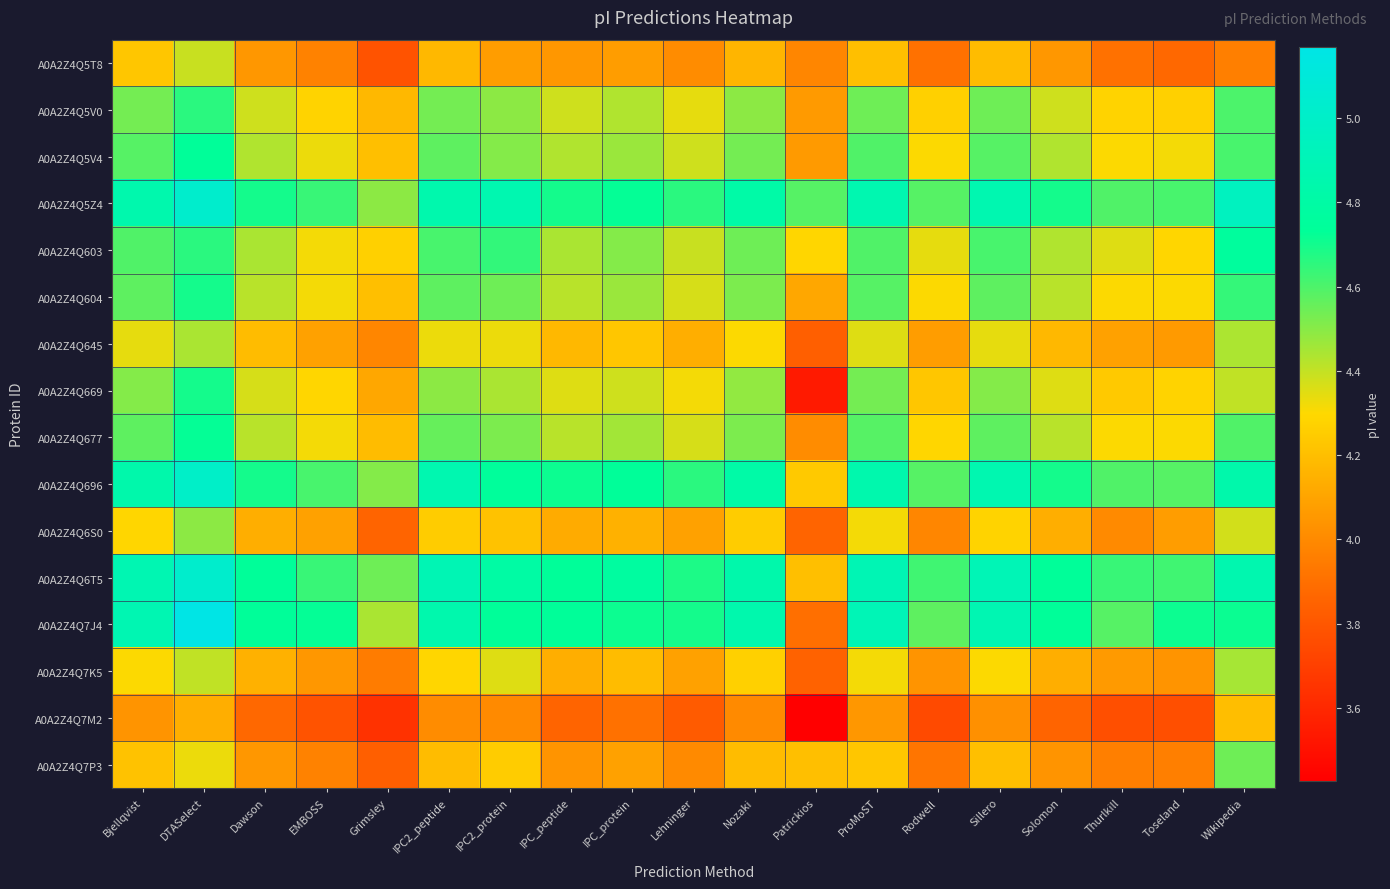

Reading left to right, transcribe all the data shown in this chart.

A0A2Z4Q5T8: Bjellqvist=4.2	DTASelect=4.4	Dawson=4.0	EMBOSS=4.0	Grimsley=3.8	IPC2_peptide=4.2	IPC2_protein=4.1	IPC_peptide=4.0	IPC_protein=4.1	Lehninger=4.0	Nozaki=4.2	Patrickios=4.0	ProMoST=4.2	Rodwell=3.9	Sillero=4.2	Solomon=4.0	Thurlkill=3.9	Toseland=3.9	Wikipedia=4.0
A0A2Z4Q5V0: Bjellqvist=4.5	DTASelect=4.7	Dawson=4.4	EMBOSS=4.3	Grimsley=4.2	IPC2_peptide=4.5	IPC2_protein=4.5	IPC_peptide=4.4	IPC_protein=4.4	Lehninger=4.3	Nozaki=4.5	Patrickios=4.1	ProMoST=4.5	Rodwell=4.3	Sillero=4.5	Solomon=4.4	Thurlkill=4.3	Toseland=4.3	Wikipedia=4.6
A0A2Z4Q5V4: Bjellqvist=4.6	DTASelect=4.7	Dawson=4.4	EMBOSS=4.3	Grimsley=4.2	IPC2_peptide=4.6	IPC2_protein=4.5	IPC_peptide=4.4	IPC_protein=4.5	Lehninger=4.4	Nozaki=4.5	Patrickios=4.1	ProMoST=4.6	Rodwell=4.3	Sillero=4.6	Solomon=4.4	Thurlkill=4.3	Toseland=4.3	Wikipedia=4.6
A0A2Z4Q5Z4: Bjellqvist=4.9	DTASelect=5.0	Dawson=4.7	EMBOSS=4.6	Grimsley=4.5	IPC2_peptide=4.9	IPC2_protein=4.9	IPC_peptide=4.7	IPC_protein=4.7	Lehninger=4.7	Nozaki=4.8	Patrickios=4.6	ProMoST=4.9	Rodwell=4.6	Sillero=4.9	Solomon=4.7	Thurlkill=4.6	Toseland=4.6	Wikipedia=5.0
A0A2Z4Q603: Bjellqvist=4.6	DTASelect=4.7	Dawson=4.4	EMBOSS=4.3	Grimsley=4.3	IPC2_peptide=4.6	IPC2_protein=4.6	IPC_peptide=4.4	IPC_protein=4.5	Lehninger=4.4	Nozaki=4.5	Patrickios=4.3	ProMoST=4.6	Rodwell=4.3	Sillero=4.6	Solomon=4.4	Thurlkill=4.4	Toseland=4.3	Wikipedia=4.8
A0A2Z4Q604: Bjellqvist=4.6	DTASelect=4.7	Dawson=4.4	EMBOSS=4.3	Grimsley=4.2	IPC2_peptide=4.6	IPC2_protein=4.5	IPC_peptide=4.4	IPC_protein=4.5	Lehninger=4.4	Nozaki=4.5	Patrickios=4.1	ProMoST=4.6	Rodwell=4.3	Sillero=4.6	Solomon=4.4	Thurlkill=4.3	Toseland=4.3	Wikipedia=4.6
A0A2Z4Q645: Bjellqvist=4.3	DTASelect=4.4	Dawson=4.2	EMBOSS=4.1	Grimsley=4.0	IPC2_peptide=4.3	IPC2_protein=4.3	IPC_peptide=4.2	IPC_protein=4.2	Lehninger=4.1	Nozaki=4.3	Patrickios=3.8	ProMoST=4.4	Rodwell=4.1	Sillero=4.3	Solomon=4.2	Thurlkill=4.1	Toseland=4.1	Wikipedia=4.4
A0A2Z4Q669: Bjellqvist=4.5	DTASelect=4.7	Dawson=4.4	EMBOSS=4.3	Grimsley=4.1	IPC2_peptide=4.5	IPC2_protein=4.4	IPC_peptide=4.4	IPC_protein=4.4	Lehninger=4.3	Nozaki=4.5	Patrickios=3.5	ProMoST=4.5	Rodwell=4.2	Sillero=4.5	Solomon=4.4	Thurlkill=4.2	Toseland=4.3	Wikipedia=4.4
A0A2Z4Q677: Bjellqvist=4.6	DTASelect=4.7	Dawson=4.4	EMBOSS=4.3	Grimsley=4.2	IPC2_peptide=4.6	IPC2_protein=4.5	IPC_peptide=4.4	IPC_protein=4.5	Lehninger=4.4	Nozaki=4.5	Patrickios=4.0	ProMoST=4.6	Rodwell=4.3	Sillero=4.6	Solomon=4.4	Thurlkill=4.3	Toseland=4.3	Wikipedia=4.6
A0A2Z4Q696: Bjellqvist=4.8	DTASelect=5.0	Dawson=4.7	EMBOSS=4.6	Grimsley=4.5	IPC2_peptide=4.9	IPC2_protein=4.7	IPC_peptide=4.7	IPC_protein=4.7	Lehninger=4.7	Nozaki=4.8	Patrickios=4.2	ProMoST=4.9	Rodwell=4.6	Sillero=4.9	Solomon=4.7	Thurlkill=4.6	Toseland=4.6	Wikipedia=4.8
A0A2Z4Q6S0: Bjellqvist=4.3	DTASelect=4.5	Dawson=4.1	EMBOSS=4.1	Grimsley=3.9	IPC2_peptide=4.3	IPC2_protein=4.2	IPC_peptide=4.1	IPC_protein=4.2	Lehninger=4.1	Nozaki=4.3	Patrickios=3.9	ProMoST=4.3	Rodwell=4.0	Sillero=4.3	Solomon=4.1	Thurlkill=4.0	Toseland=4.1	Wikipedia=4.4
A0A2Z4Q6T5: Bjellqvist=4.9	DTASelect=5.0	Dawson=4.7	EMBOSS=4.6	Grimsley=4.5	IPC2_peptide=4.9	IPC2_protein=4.8	IPC_peptide=4.7	IPC_protein=4.8	Lehninger=4.7	Nozaki=4.8	Patrickios=4.2	ProMoST=4.9	Rodwell=4.6	Sillero=4.9	Solomon=4.7	Thurlkill=4.6	Toseland=4.6	Wikipedia=4.9
A0A2Z4Q7J4: Bjellqvist=4.9	DTASelect=5.2	Dawson=4.7	EMBOSS=4.7	Grimsley=4.4	IPC2_peptide=4.9	IPC2_protein=4.7	IPC_peptide=4.7	IPC_protein=4.7	Lehninger=4.7	Nozaki=4.9	Patrickios=3.9	ProMoST=4.9	Rodwell=4.6	Sillero=4.9	Solomon=4.7	Thurlkill=4.6	Toseland=4.7	Wikipedia=4.7
A0A2Z4Q7K5: Bjellqvist=4.3	DTASelect=4.4	Dawson=4.2	EMBOSS=4.0	Grimsley=3.9	IPC2_peptide=4.3	IPC2_protein=4.4	IPC_peptide=4.1	IPC_protein=4.2	Lehninger=4.1	Nozaki=4.3	Patrickios=3.8	ProMoST=4.3	Rodwell=4.0	Sillero=4.3	Solomon=4.1	Thurlkill=4.1	Toseland=4.0	Wikipedia=4.4
A0A2Z4Q7M2: Bjellqvist=4.0	DTASelect=4.1	Dawson=3.9	EMBOSS=3.8	Grimsley=3.6	IPC2_peptide=4.0	IPC2_protein=4.0	IPC_peptide=3.9	IPC_protein=3.9	Lehninger=3.8	Nozaki=4.0	Patrickios=3.4	ProMoST=4.0	Rodwell=3.7	Sillero=4.0	Solomon=3.9	Thurlkill=3.8	Toseland=3.8	Wikipedia=4.2
A0A2Z4Q7P3: Bjellqvist=4.2	DTASelect=4.3	Dawson=4.0	EMBOSS=4.0	Grimsley=3.8	IPC2_peptide=4.2	IPC2_protein=4.3	IPC_peptide=4.0	IPC_protein=4.1	Lehninger=4.0	Nozaki=4.2	Patrickios=4.2	ProMoST=4.2	Rodwell=3.9	Sillero=4.2	Solomon=4.0	Thurlkill=4.0	Toseland=4.0	Wikipedia=4.5